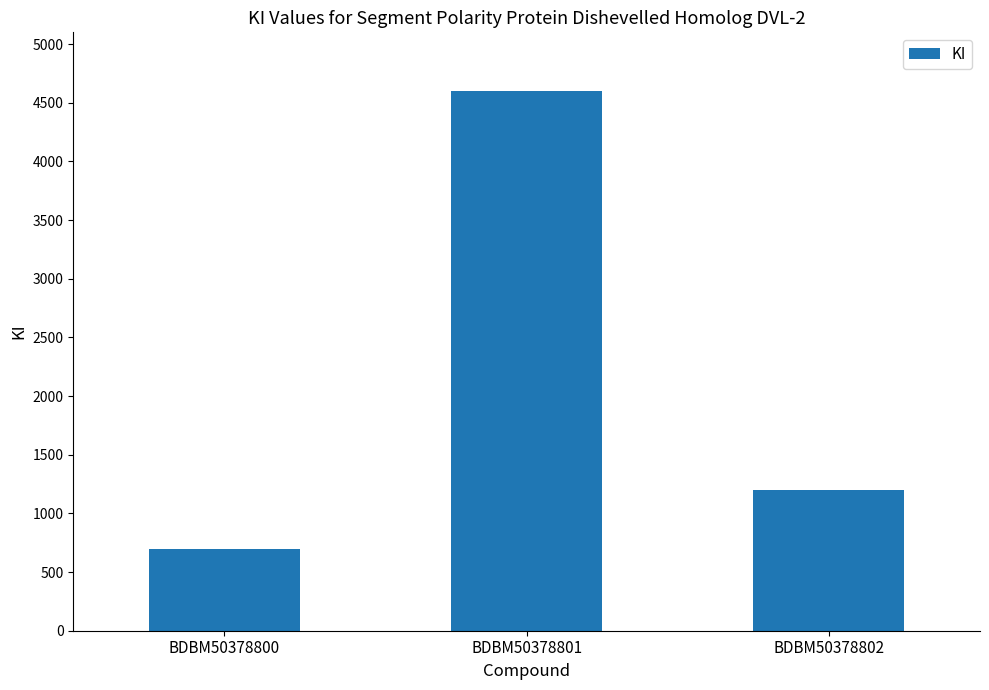

List the labels in order of value, smallest first.

BDBM50378800, BDBM50378802, BDBM50378801